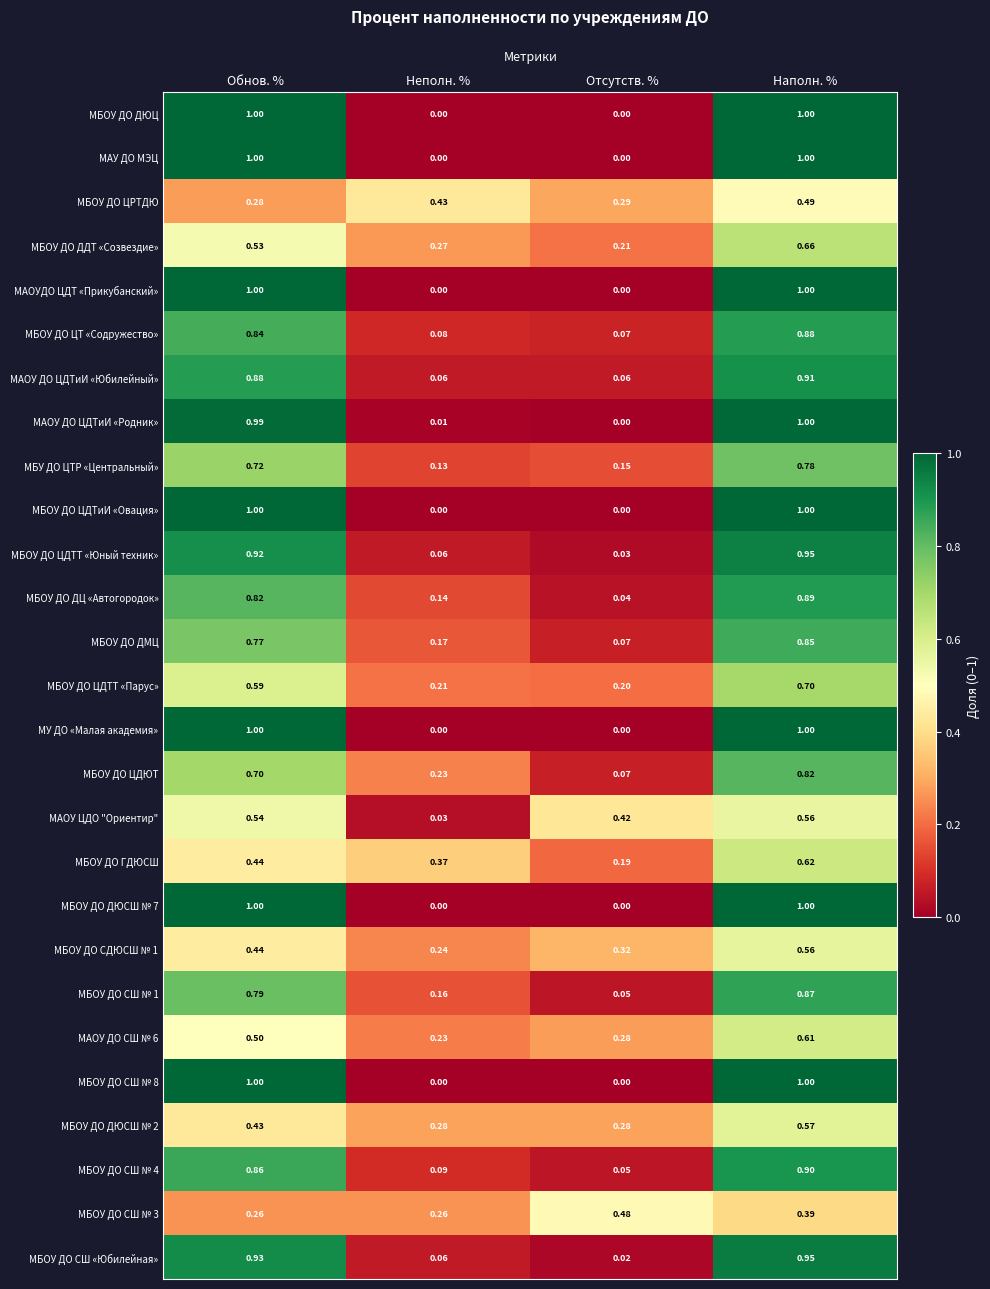

Which series changed the most between Неполн. % and Отсутств. %?

МАОУ ЦДО "Ориентир"